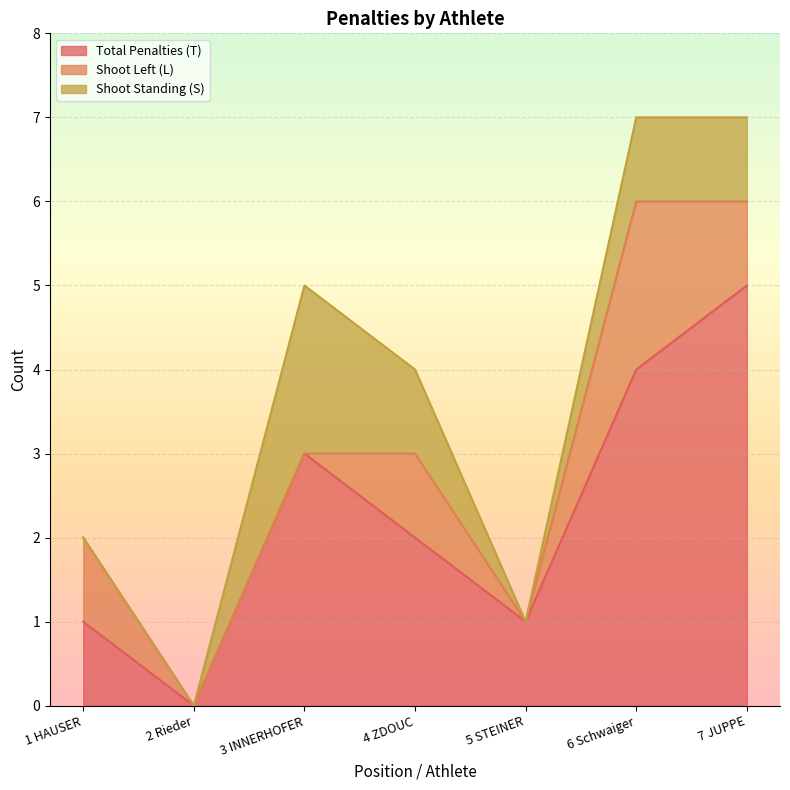

What position from the left is 7 JUPPE?

7